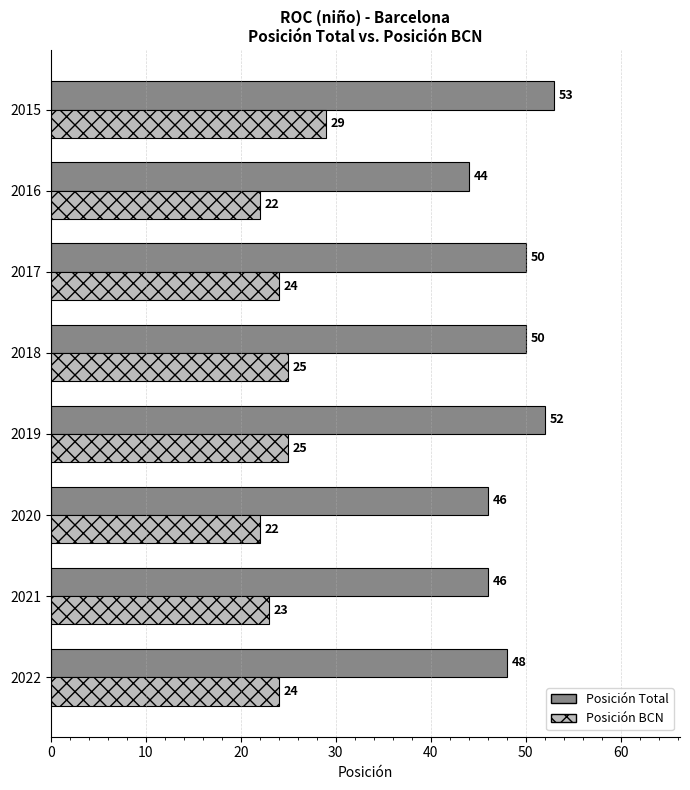

The Posición Total series shows 53 at 2015. True or false?

True